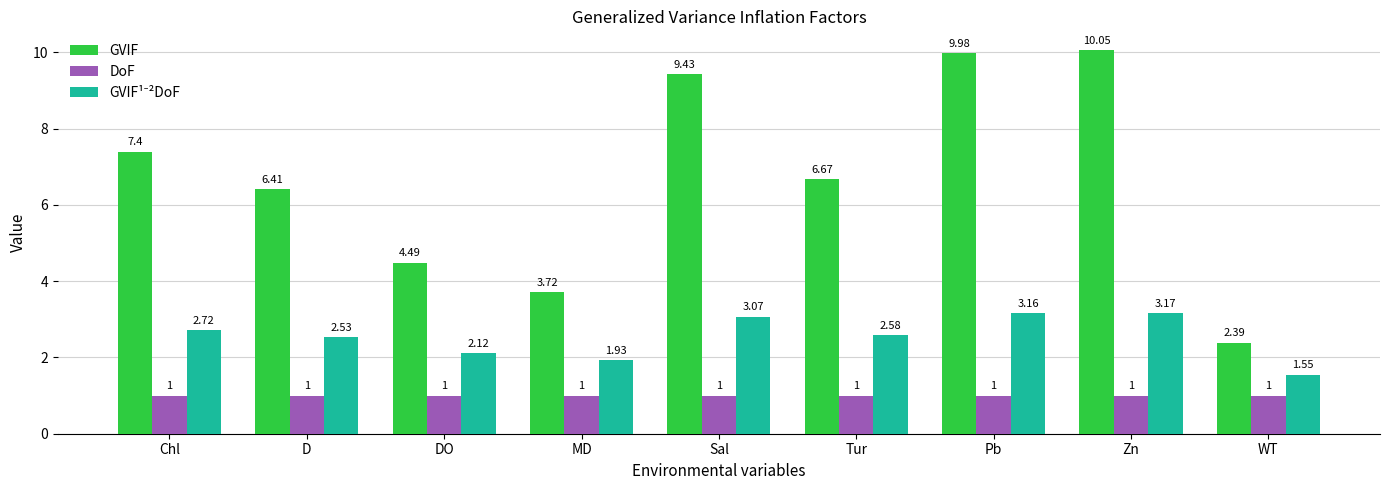

What is the spread (max minus min) of values at Pb?

9.0